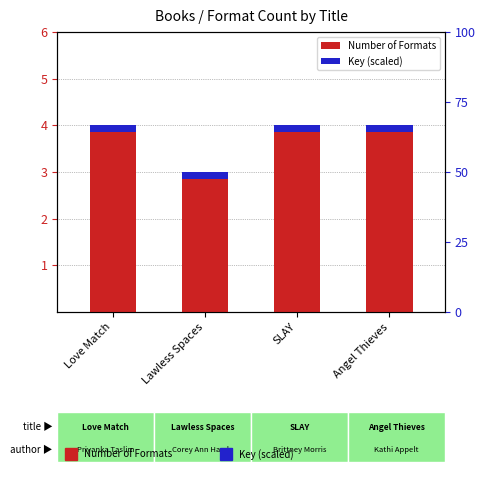

Reading right to left, what are all the values shown in this chart?

Angel Thieves=4	SLAY=4	Lawless Spaces=3	Love Match=4